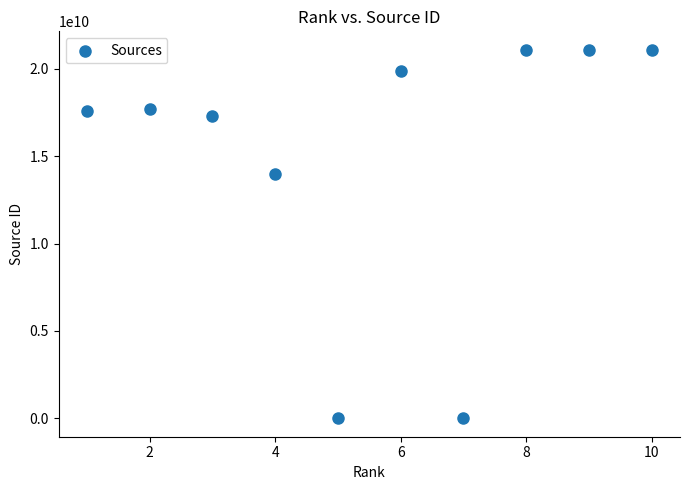

What is the average X value?

6